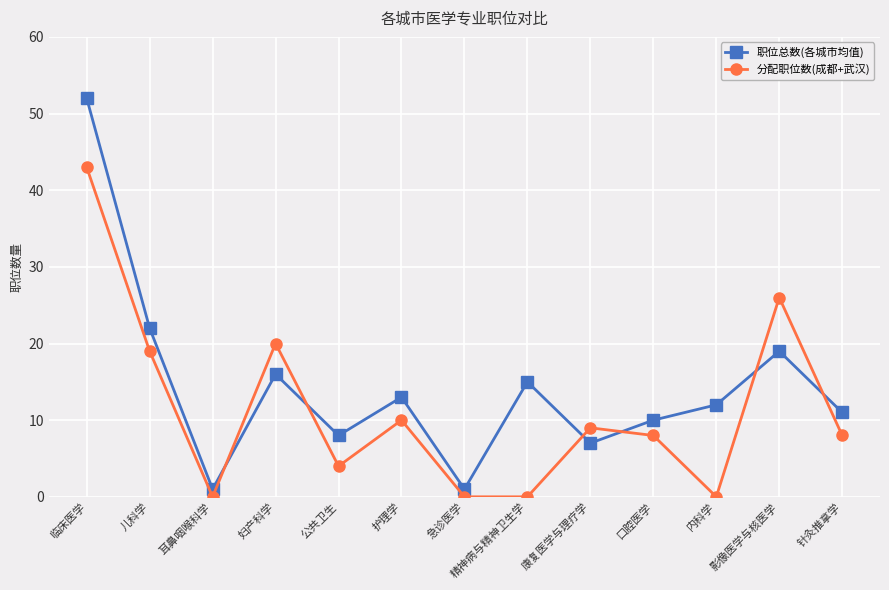

The value of 分配职位数(成都+武汉) at 口腔医学 is 8. True or false?

True